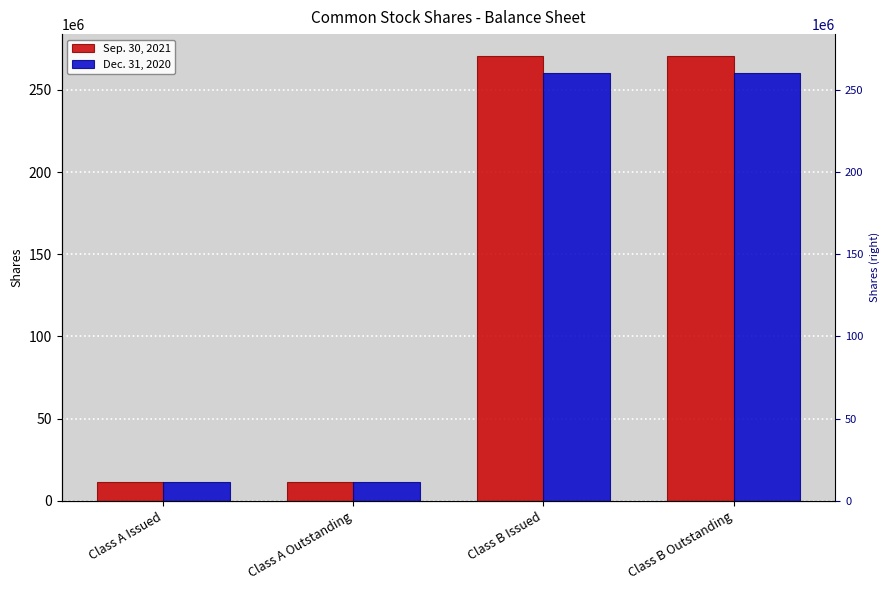

How many data points does each series have?

4